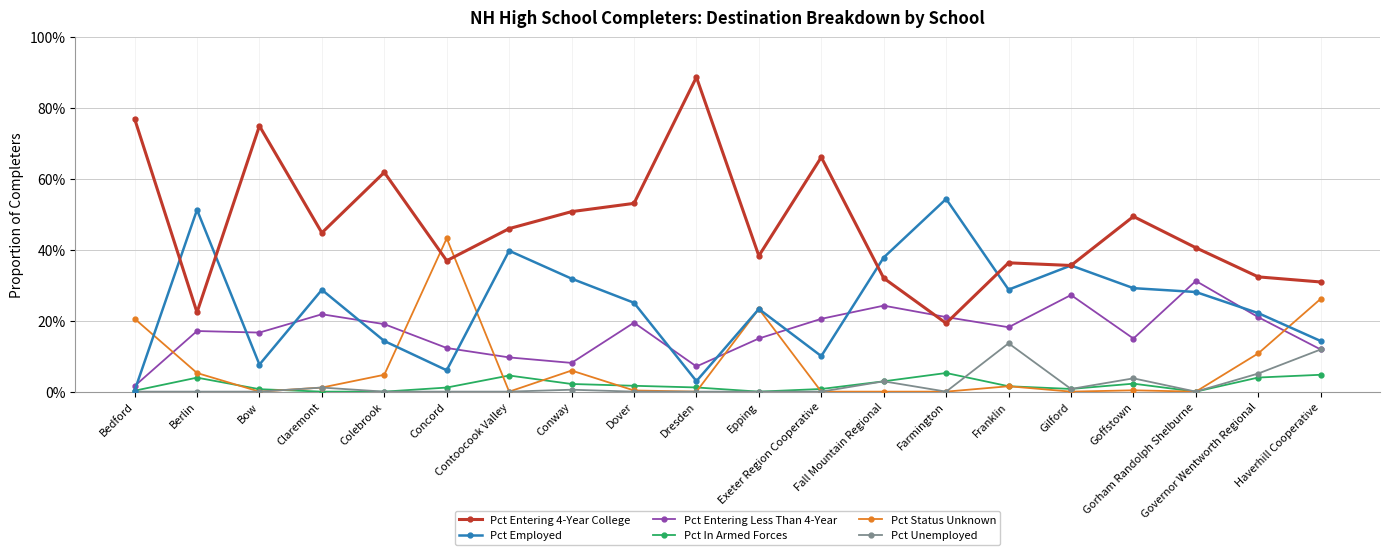

Which series has the widest spread of values?

Pct Entering 4-Year College